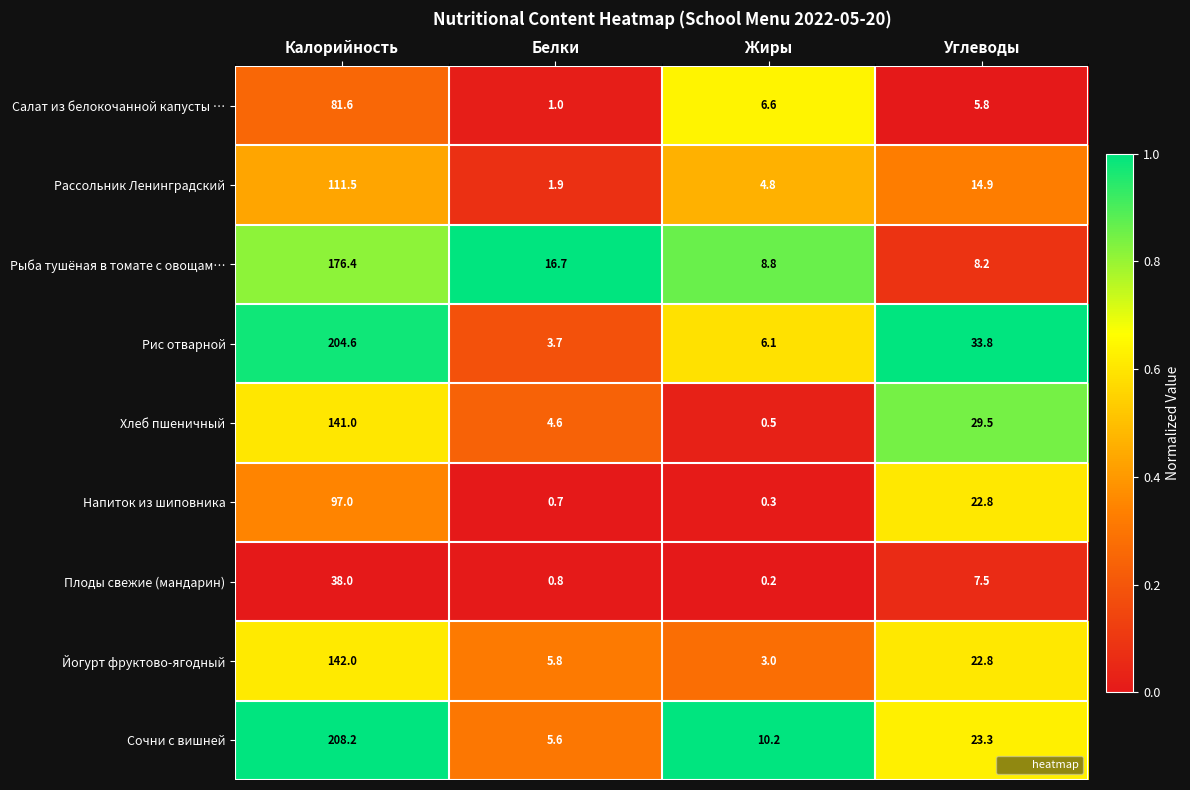

What is the maximum value shown in the chart?

208.2